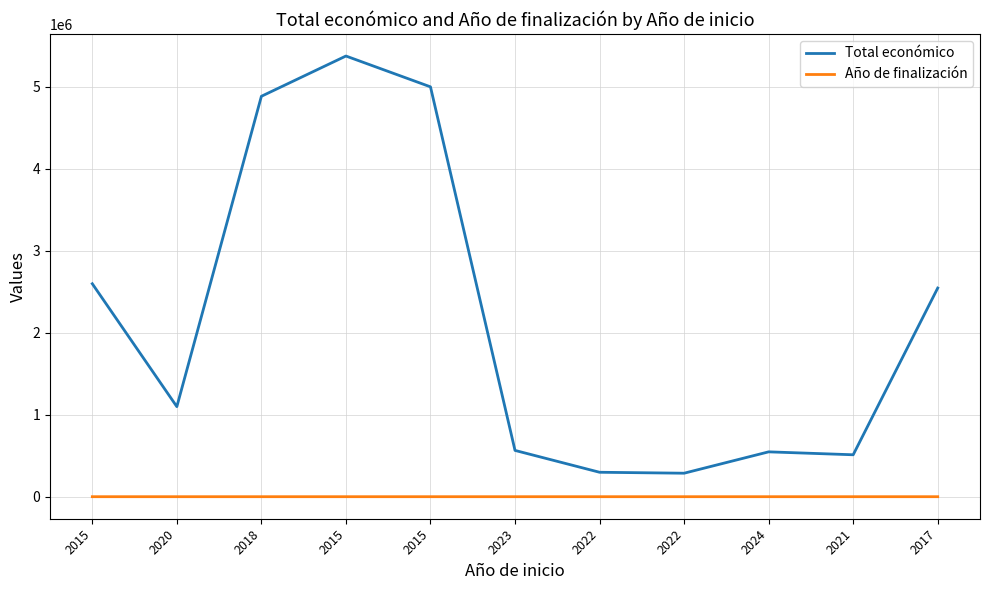

How many interior local valleys does the Año de finalización series have?

1